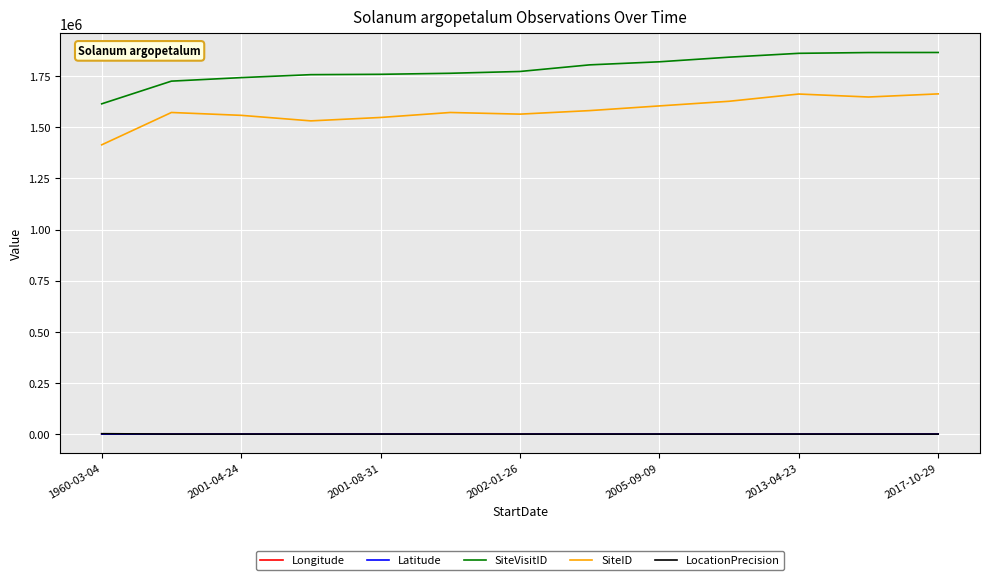

True or false: Latitude and SiteID intersect in this chart.

False